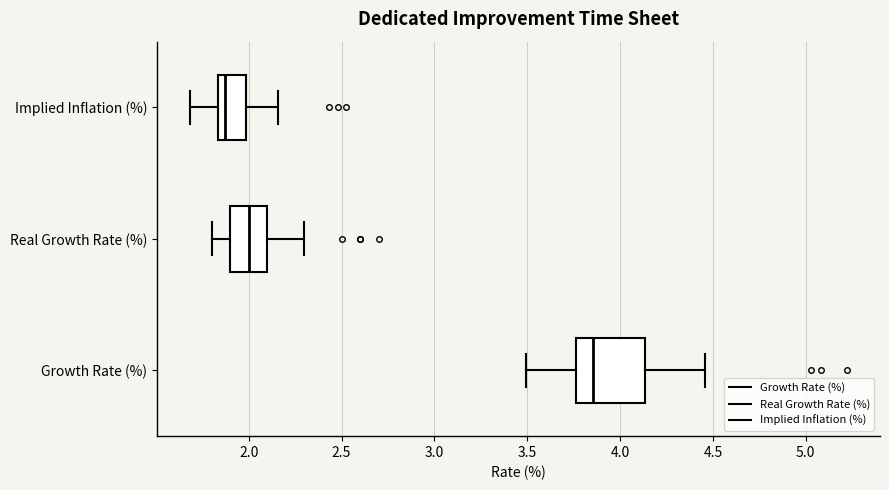

Which box's median line is the furthest to the right?

Growth Rate (%)